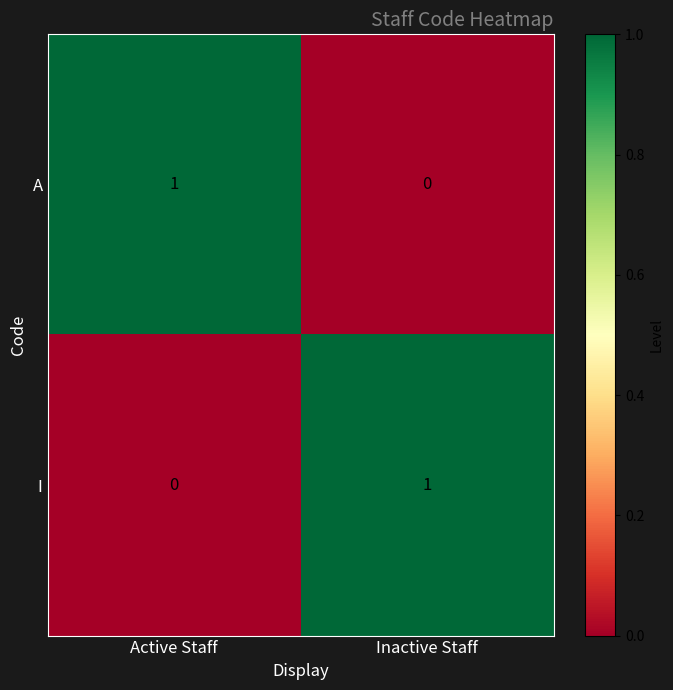

The I series shows 1 at Active Staff. True or false?

False